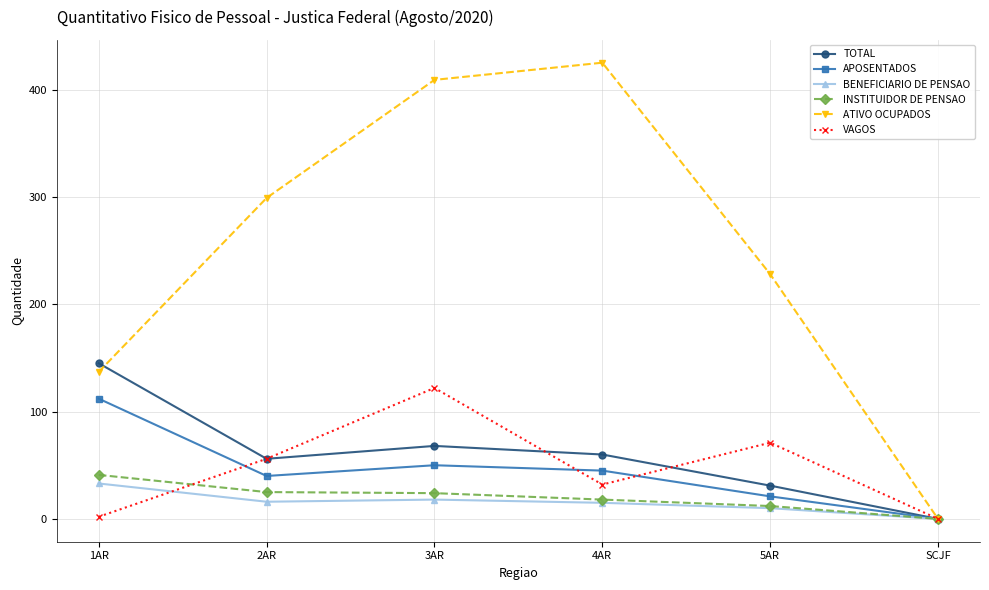

In ATIVO OCUPADOS, how many points are higher than both neighbors (excluding endpoints)?

1